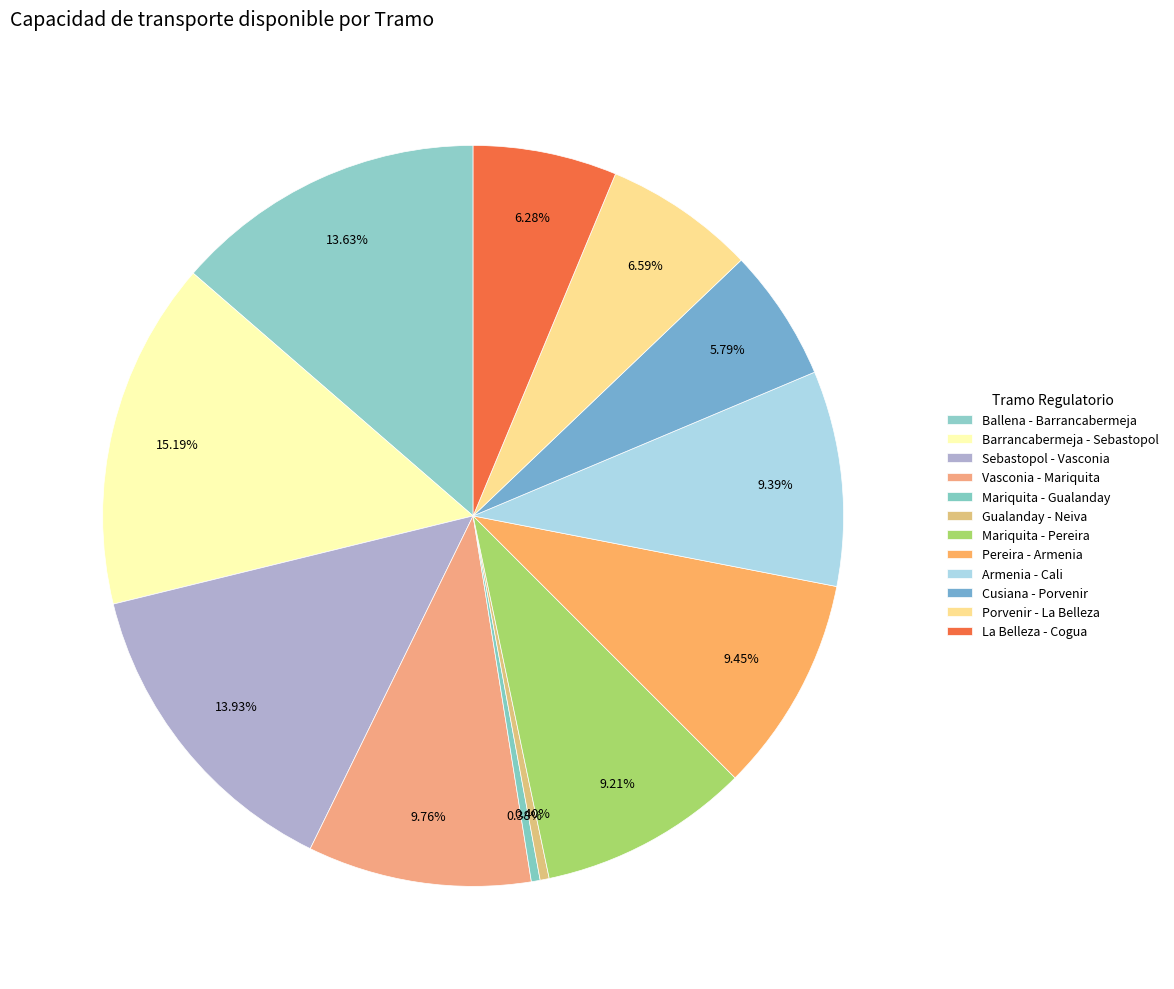

To the nearest percent, what is the difference between the largest and smallest slice percentages?

15%